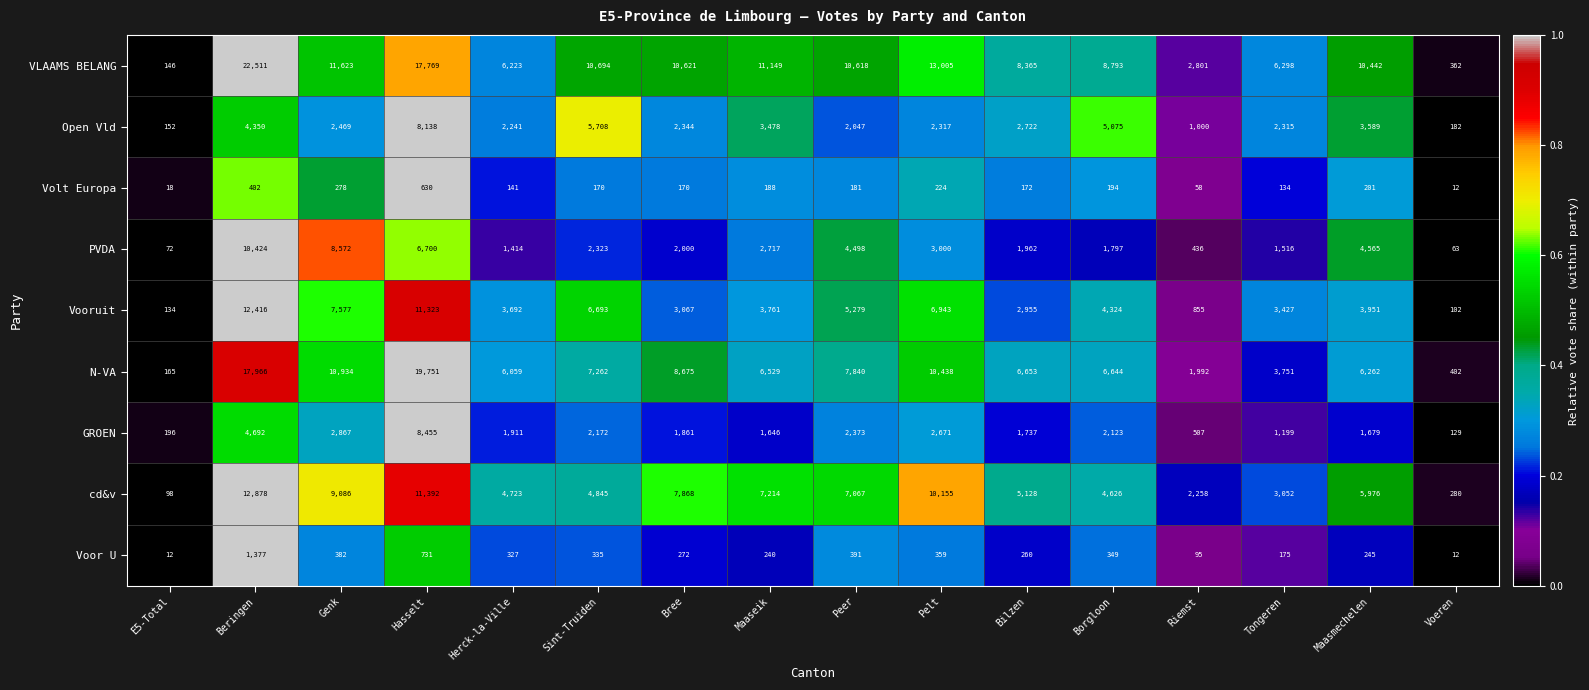

Which series has the widest spread of values?

VLAAMS BELANG